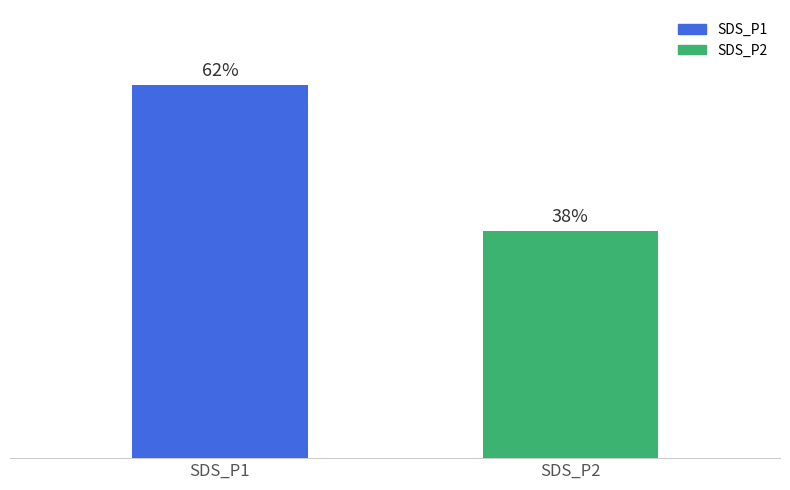

Which series has the widest spread of values?

SDS_P1